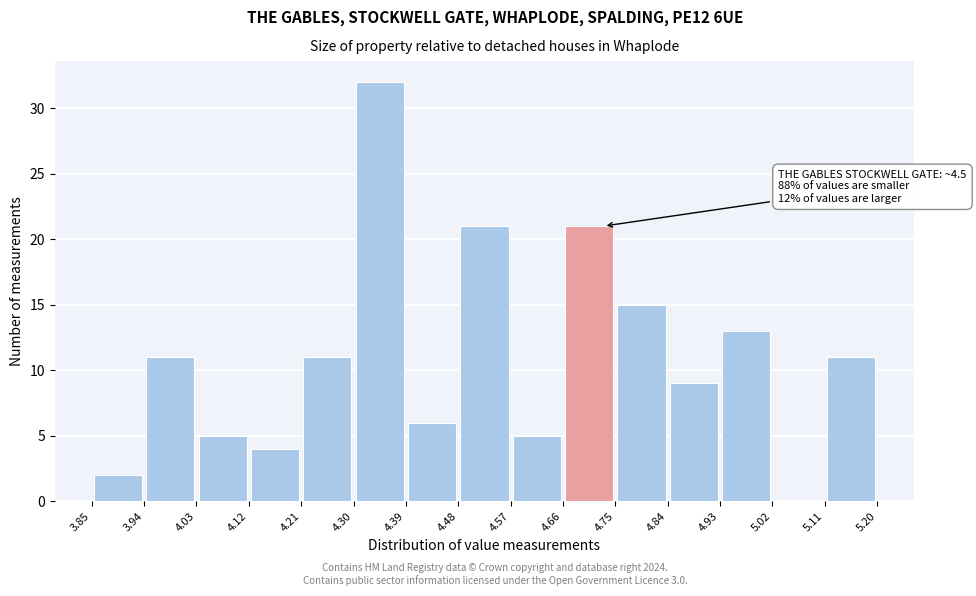

Which range on the x-axis has the tallest bar?

4.30 to 4.39